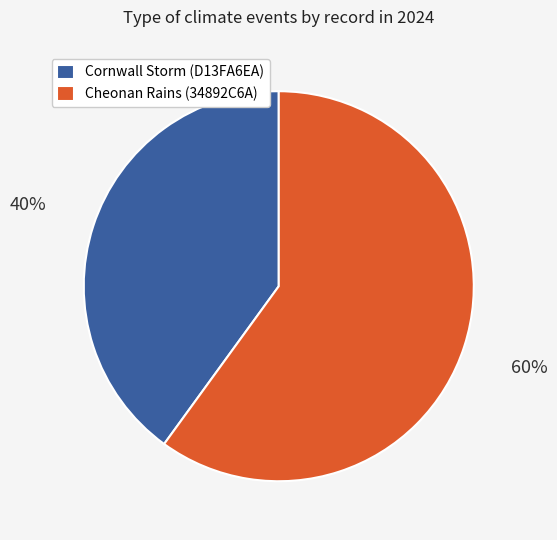

What percentage is the Cornwall Storm (D13FA6EA) slice, to the nearest percent?

40%